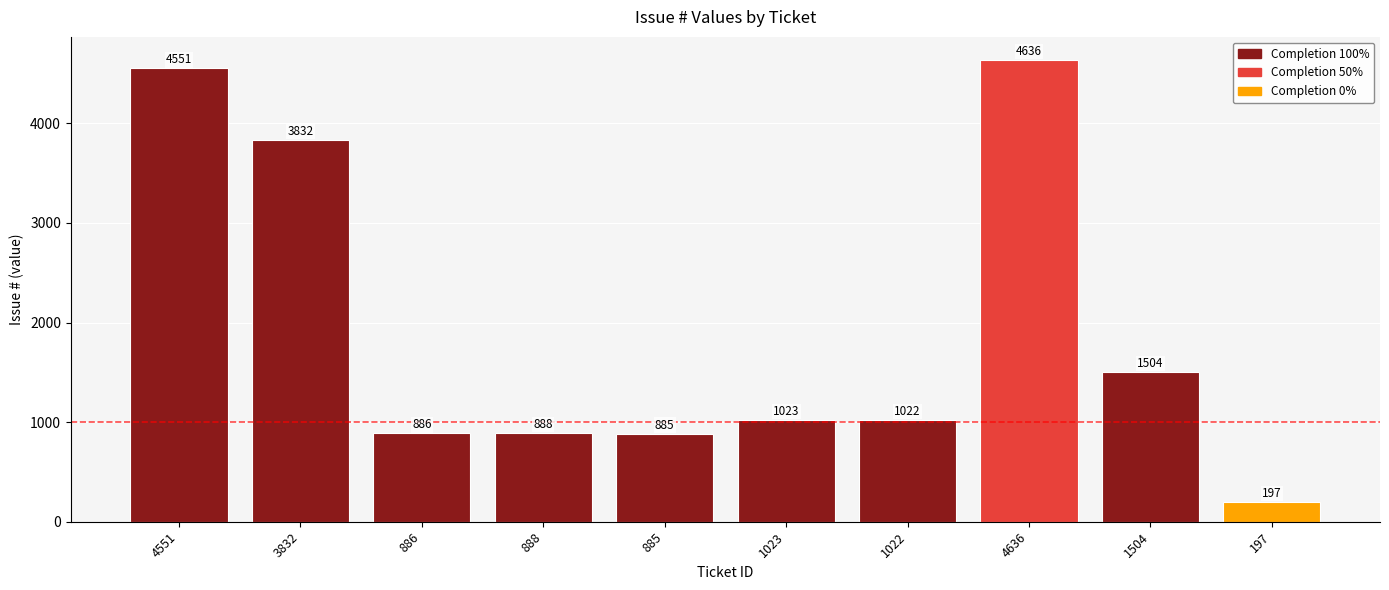

What is the sum of all values?

19424